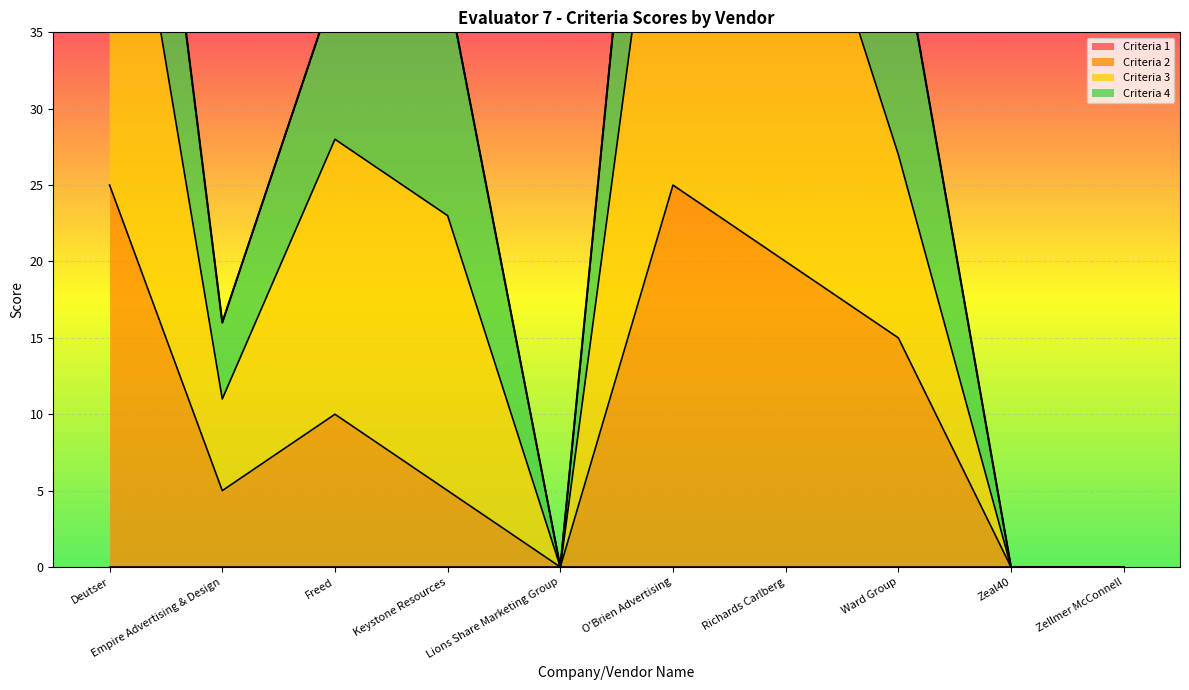

True or false: Criteria 3 and Criteria 2 cross at least once.

False